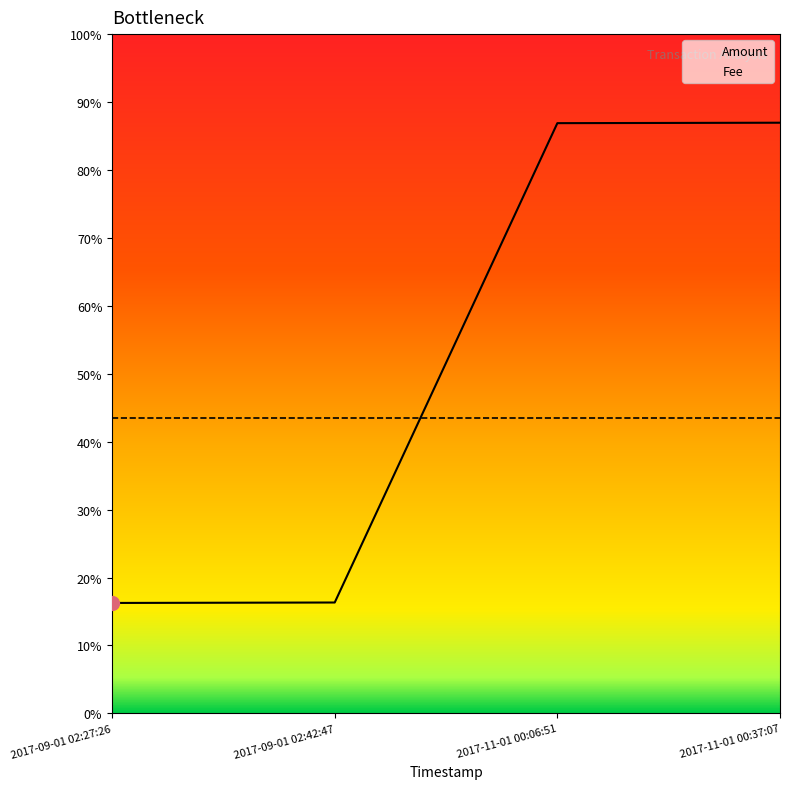

True or false: the data shows 251.8 at 2017-09-01 02:42:47.

True